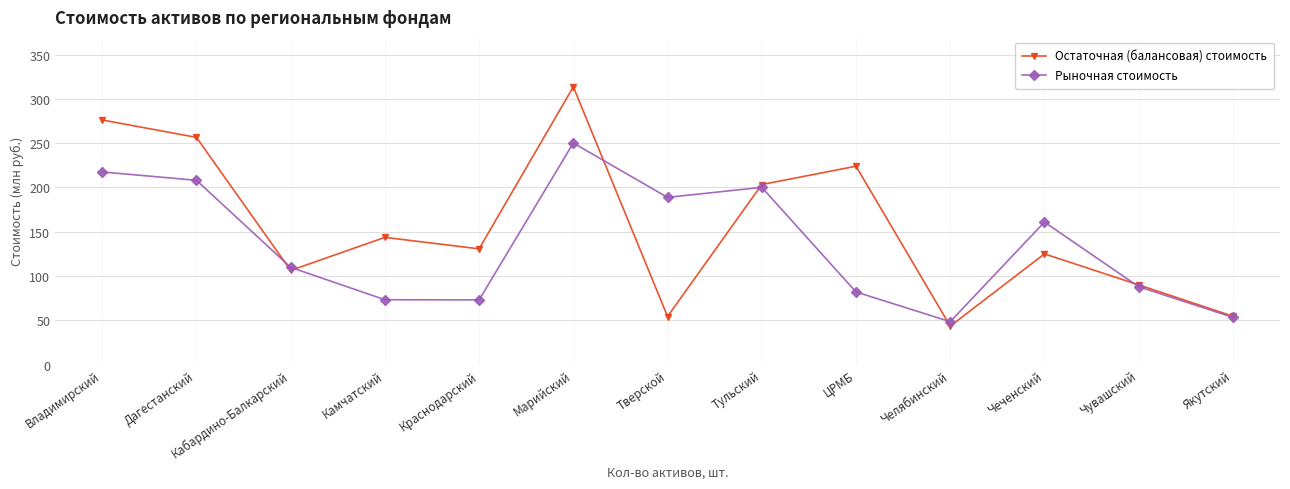

What is the approximate value of Остаточная (балансовая) стоимость at Чувашский?

90.1